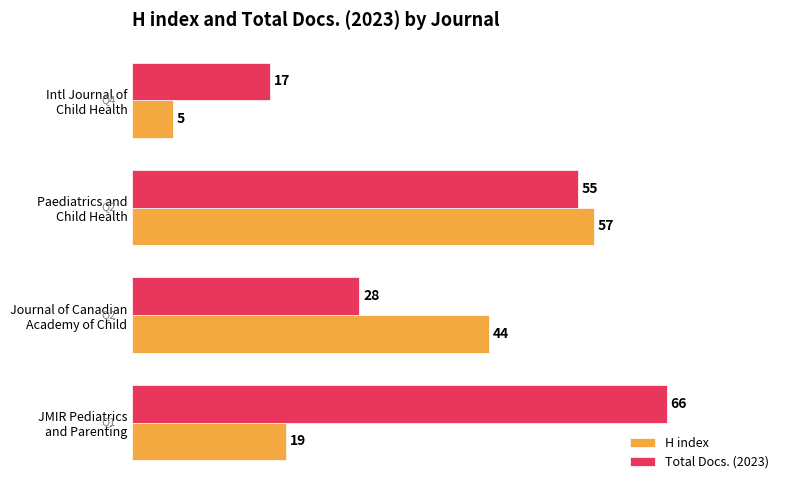

At how many categories does at least one series exceed 26?

3